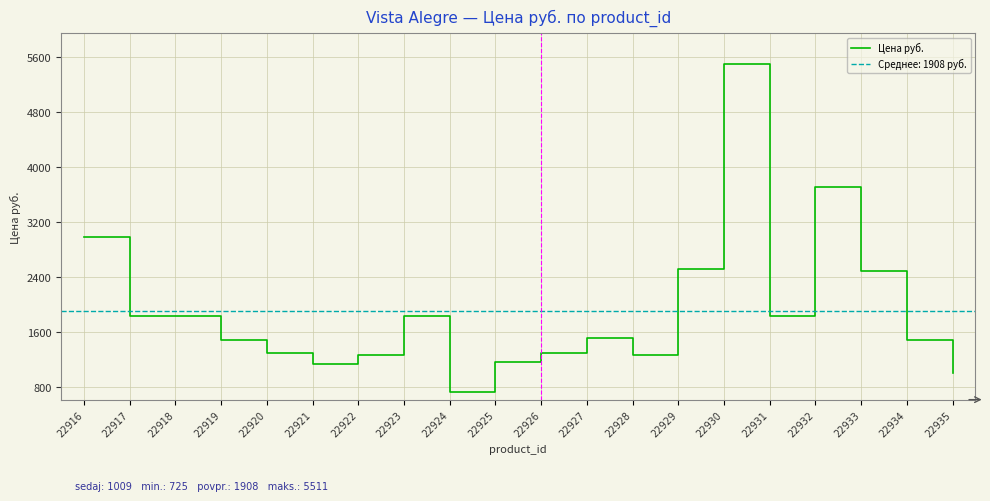

Where does the data first go above 1513?

22916